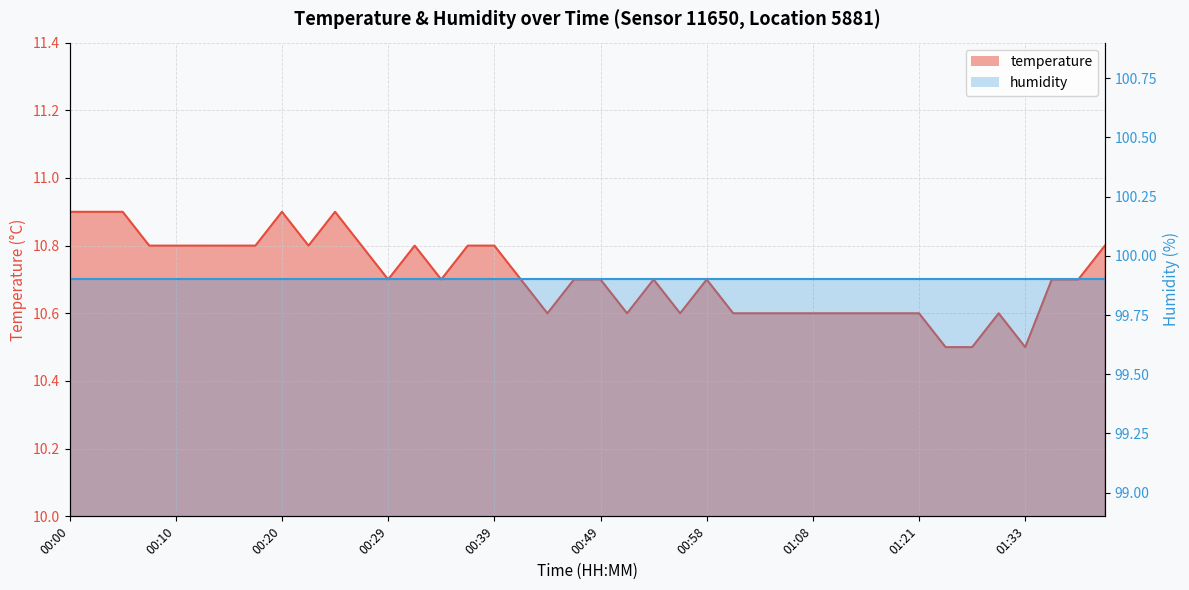

True or false: the data has more than 2 interior local peaks.

True